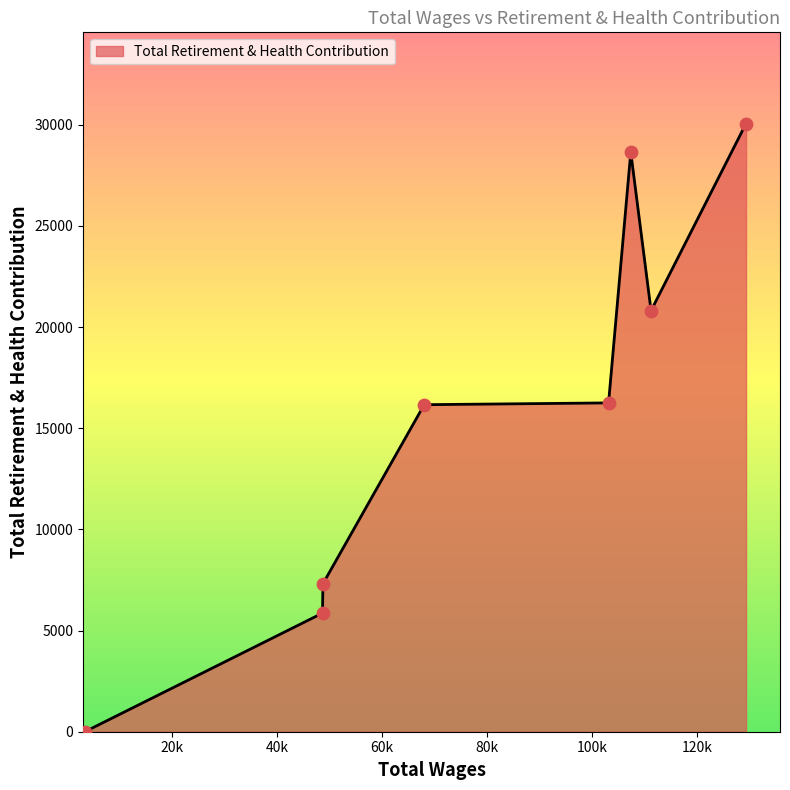

What is the difference between the second highest and second lowest values?

22779